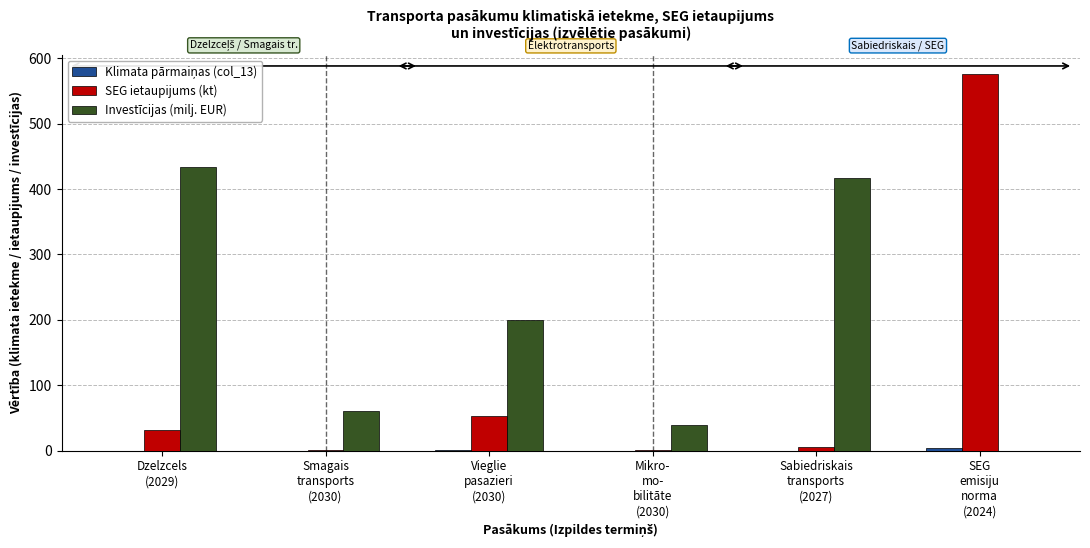

What is the greatest value displayed?

576.7